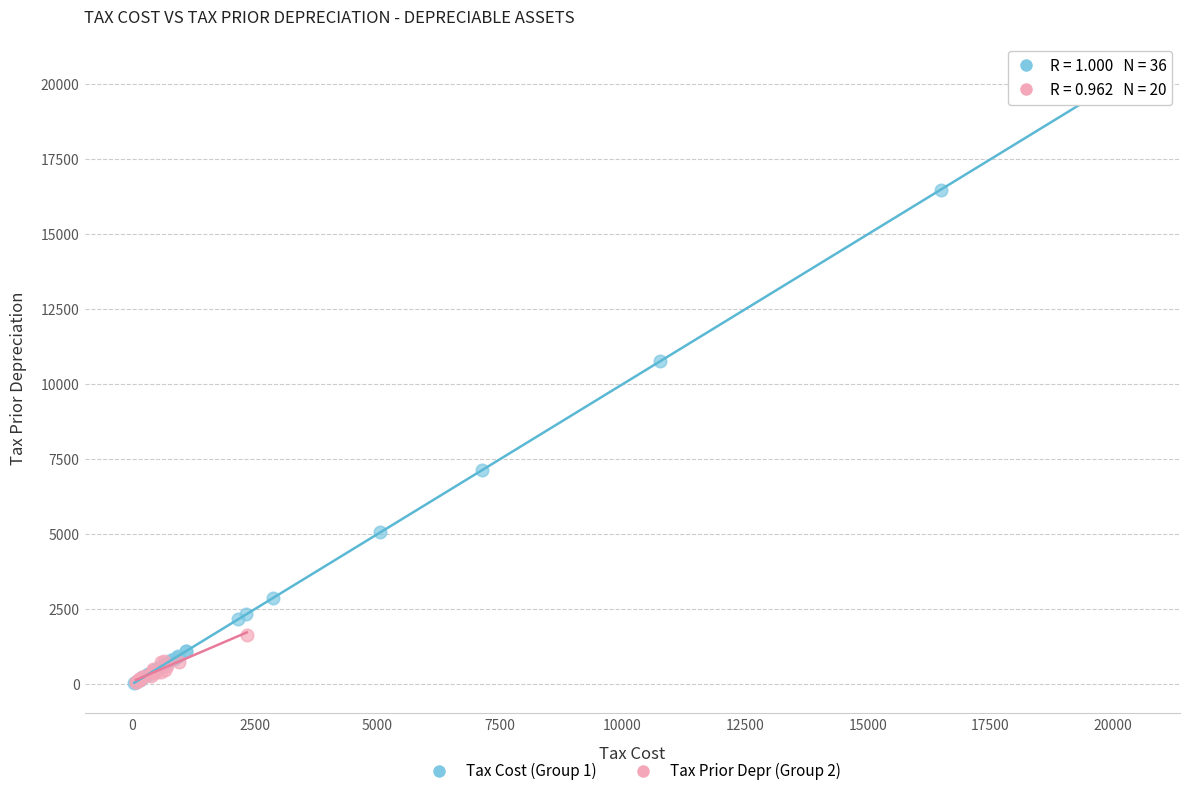

Which series reaches the maximum Y coordinate?

Tax Cost (Group 1)